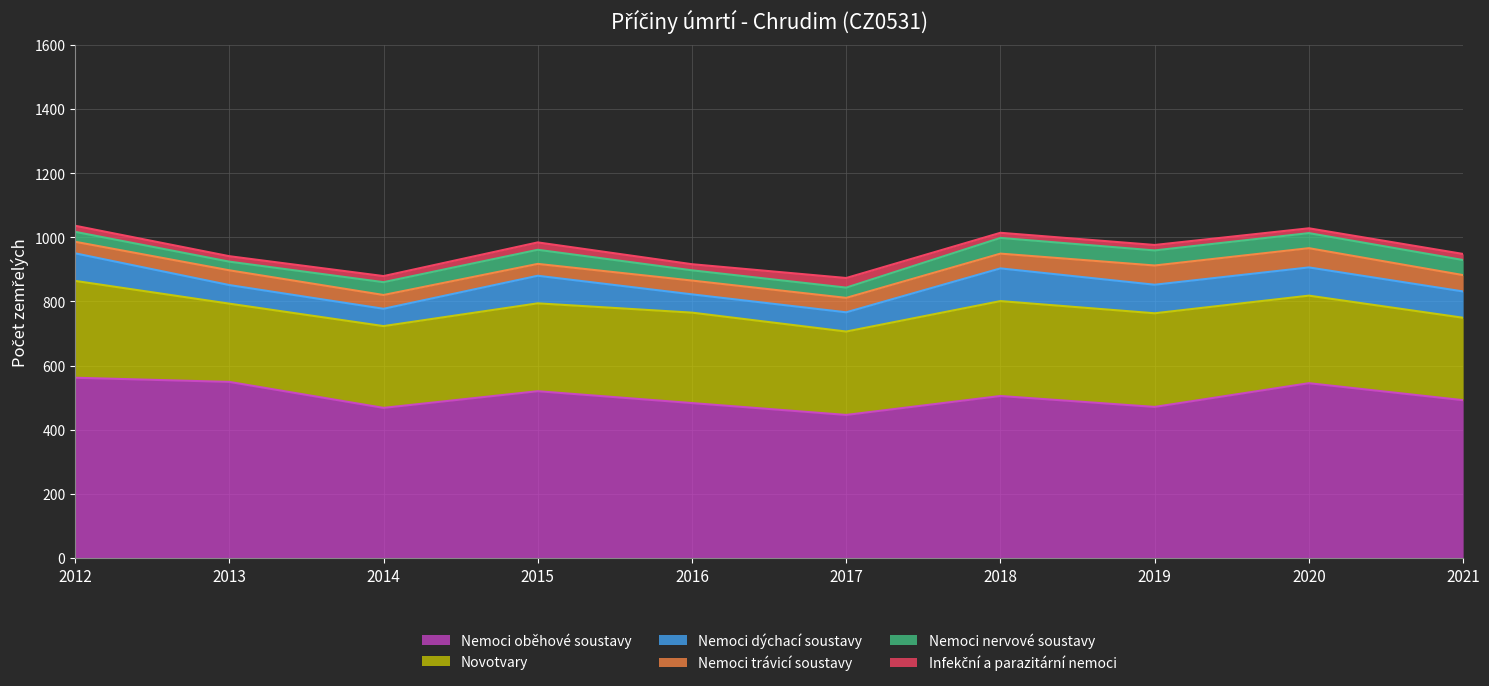

True or false: Nemoci oběhové soustavy and Nemoci nervové soustavy cross at least once.

False